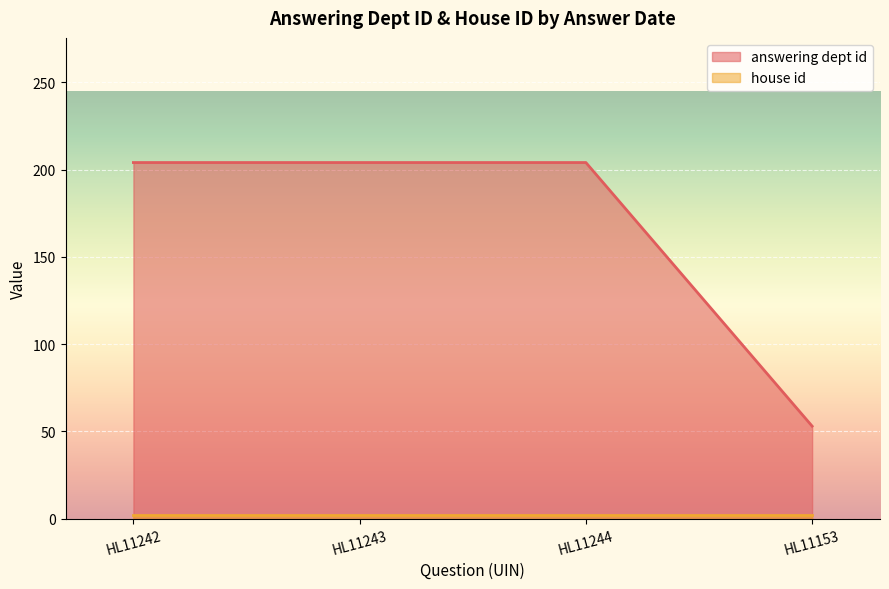

Reading right to left, what are all the values shown in this chart?

answering dept id: HL11153=53	HL11244=204	HL11243=204	HL11242=204
house id: HL11153=2	HL11244=2	HL11243=2	HL11242=2